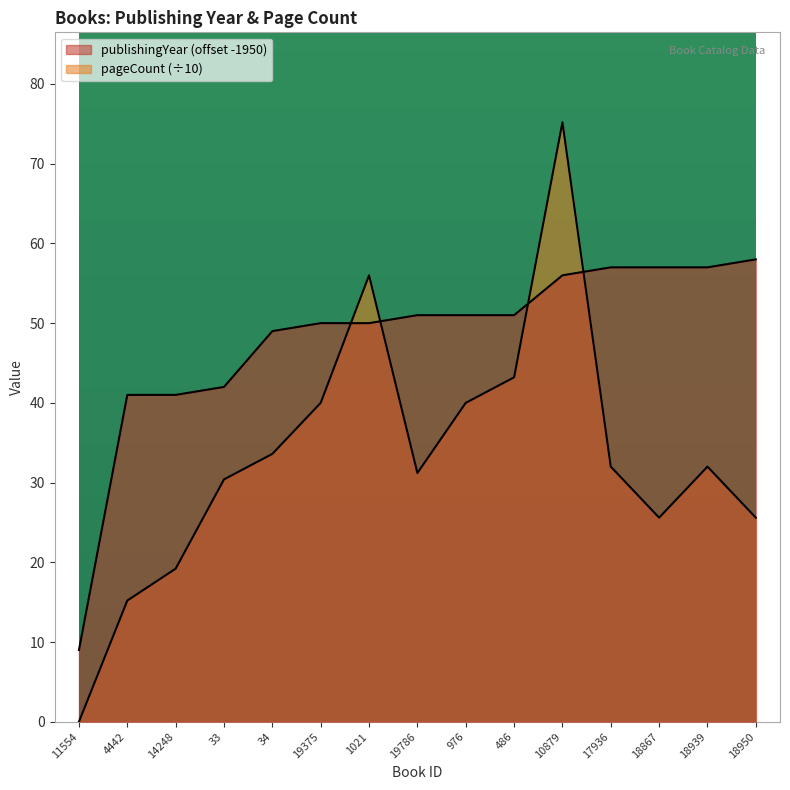

At 14248, list the series in order from smallest to largest.

pageCount, publishingYear